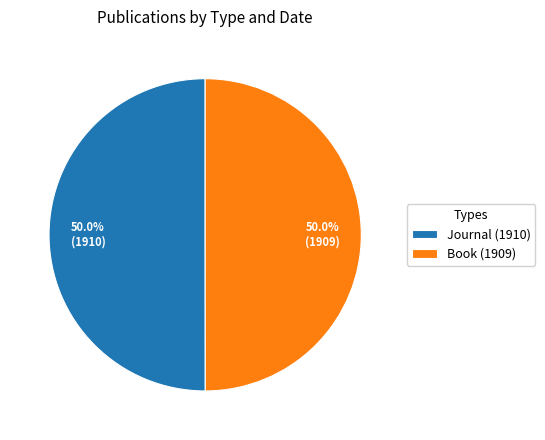

How much of the chart is everything except Journal (1910)?

50.0%